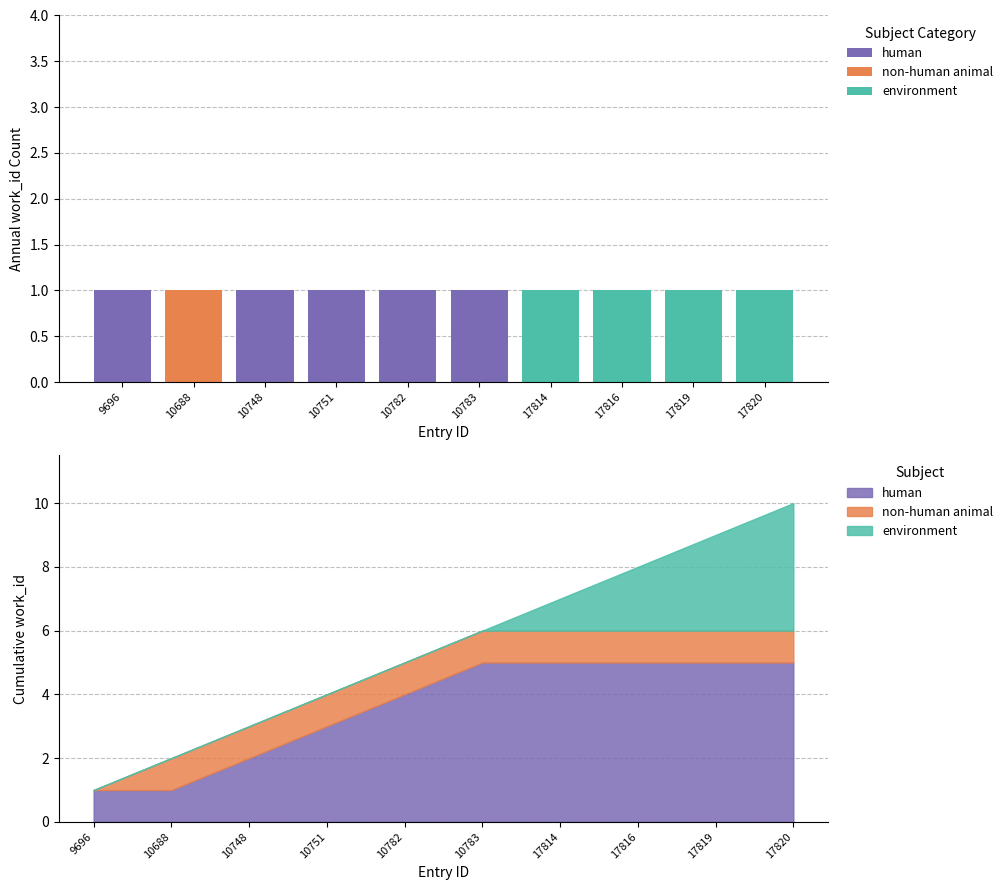

How many data points in non-human animal are above 0?

1